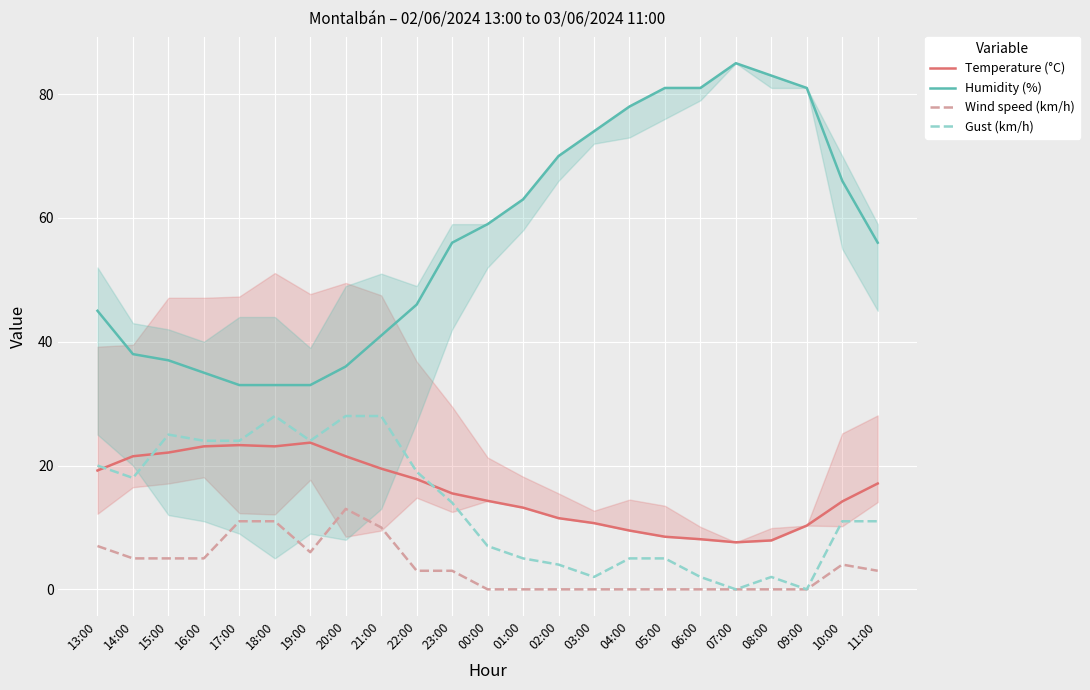

Reading right to left, extract all data points from this chart.

Temperature (°C): 11:00=17.1	10:00=14.2	09:00=10.3	08:00=7.9	07:00=7.6	06:00=8.1	05:00=8.5	04:00=9.5	03:00=10.7	02:00=11.5	01:00=13.2	00:00=14.3	23:00=15.5	22:00=17.8	21:00=19.5	20:00=21.5	19:00=23.7	18:00=23.1	17:00=23.3	16:00=23.1	15:00=22.1	14:00=21.5	13:00=19.2
Humidity (%): 11:00=56.0	10:00=66.0	09:00=81.0	08:00=83.0	07:00=85.0	06:00=81.0	05:00=81.0	04:00=78.0	03:00=74.0	02:00=70.0	01:00=63.0	00:00=59.0	23:00=56.0	22:00=46.0	21:00=41.0	20:00=36.0	19:00=33.0	18:00=33.0	17:00=33.0	16:00=35.0	15:00=37.0	14:00=38.0	13:00=45.0
Wind speed (km/h): 11:00=3.0	10:00=4.0	09:00=0.0	08:00=0.0	07:00=0.0	06:00=0.0	05:00=0.0	04:00=0.0	03:00=0.0	02:00=0.0	01:00=0.0	00:00=0.0	23:00=3.0	22:00=3.0	21:00=10.0	20:00=13.0	19:00=6.0	18:00=11.0	17:00=11.0	16:00=5.0	15:00=5.0	14:00=5.0	13:00=7.0
Gust (km/h): 11:00=11.0	10:00=11.0	09:00=0.0	08:00=2.0	07:00=0.0	06:00=2.0	05:00=5.0	04:00=5.0	03:00=2.0	02:00=4.0	01:00=5.0	00:00=7.0	23:00=14.0	22:00=19.0	21:00=28.0	20:00=28.0	19:00=24.0	18:00=28.0	17:00=24.0	16:00=24.0	15:00=25.0	14:00=18.0	13:00=20.0